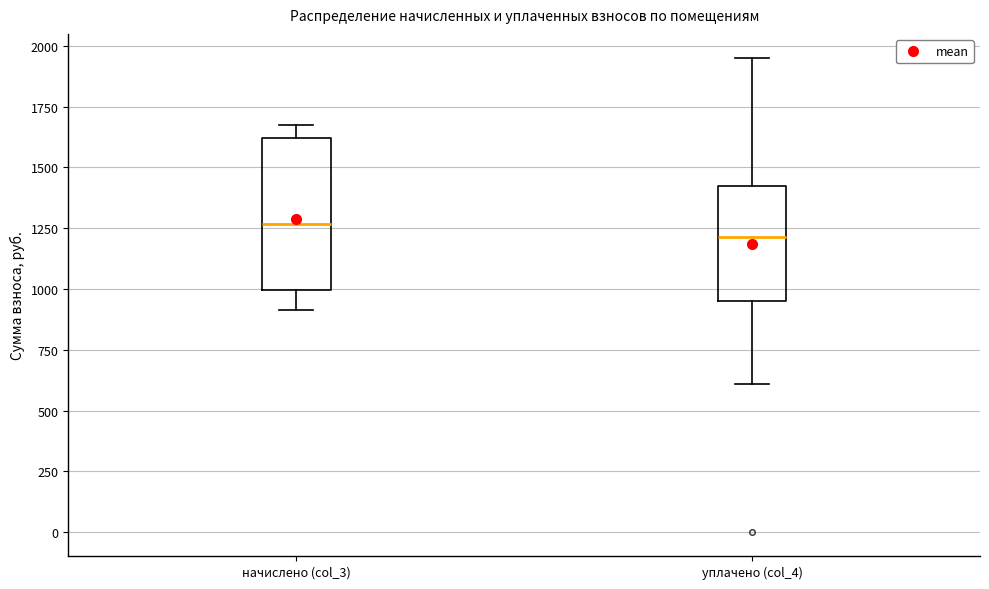

Comparing the boxes themselves (not the whiskers), which one is the tallest?

начислено (col_3)